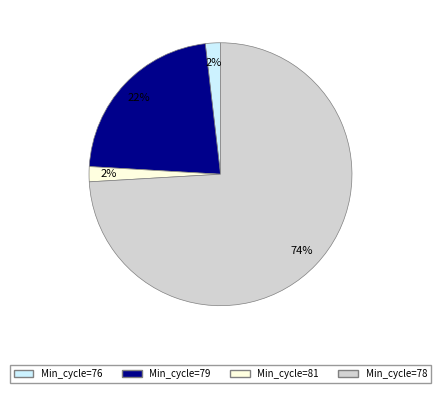

Combined, do Min_cycle=76 and Min_cycle=81 account for over 50%?

No